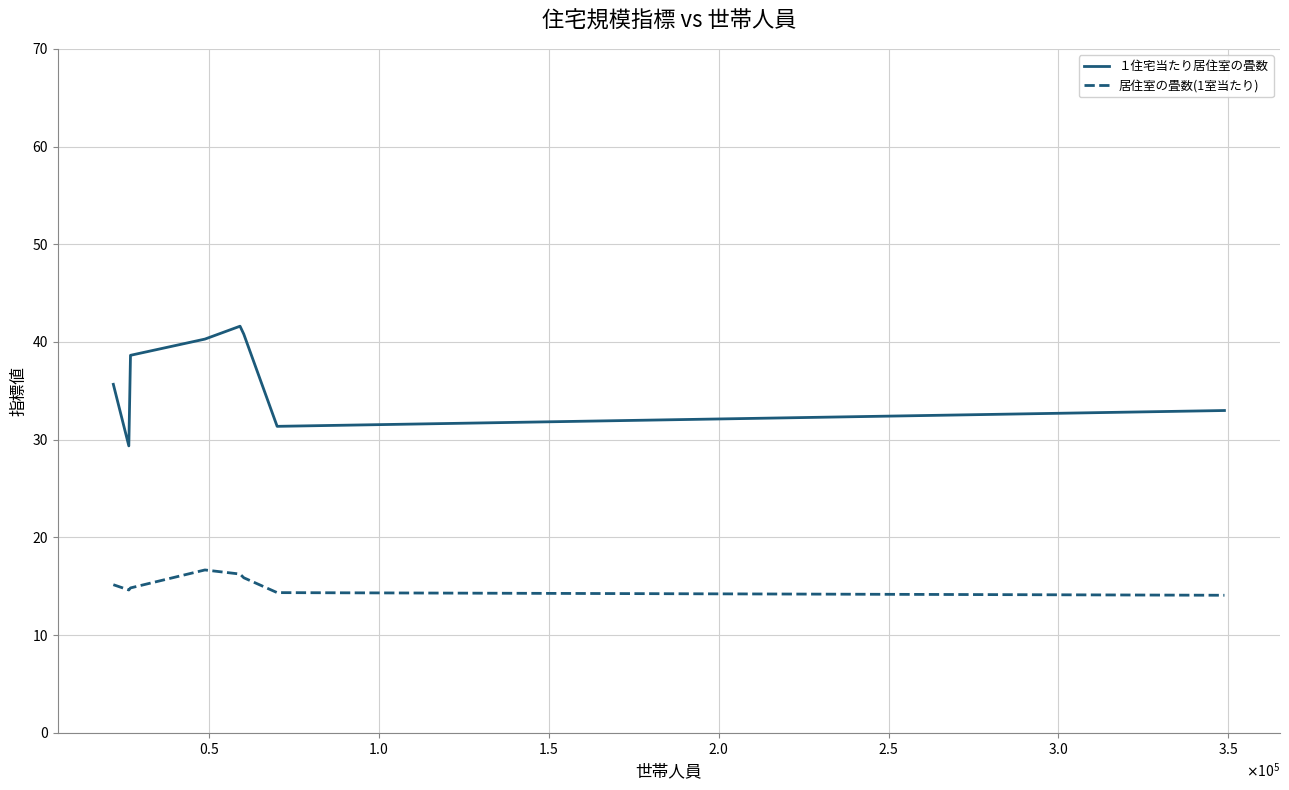

True or false: １住宅当たり居住室の畳数 and 居住室の畳数(1室当たり) intersect in this chart.

False